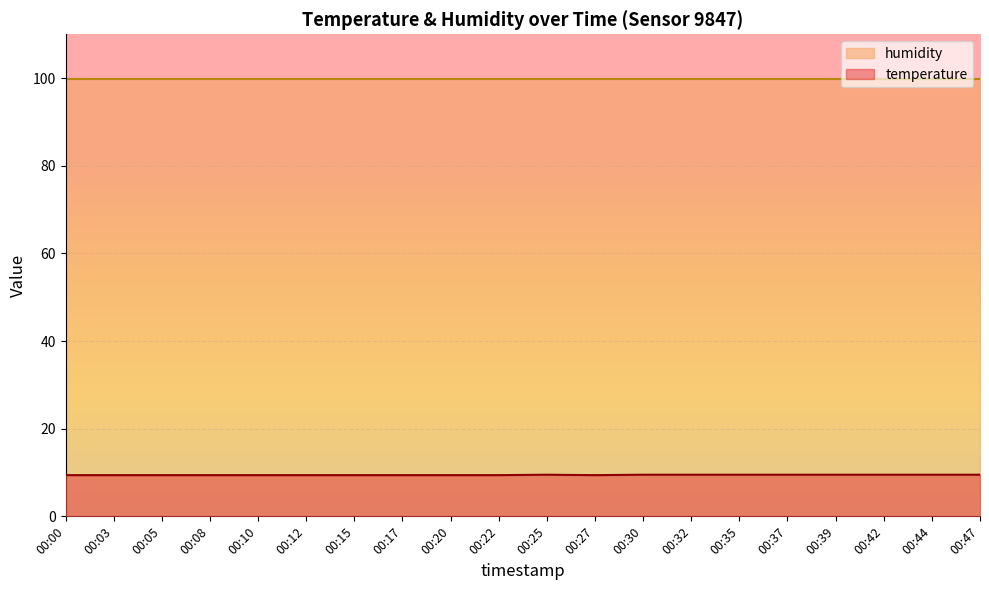

Rank the categories by value from lowest to highest.

00:00, 00:03, 00:05, 00:08, 00:10, 00:12, 00:15, 00:17, 00:20, 00:22, 00:27, 00:25, 00:30, 00:32, 00:35, 00:37, 00:39, 00:42, 00:44, 00:47